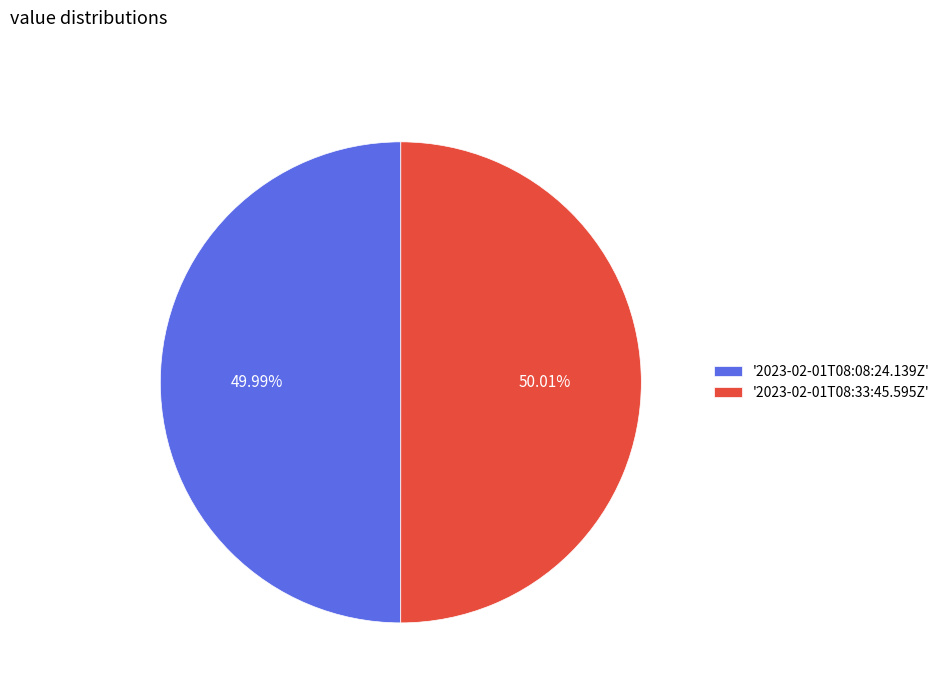

Approximately how many times larger is the value at '2023-02-01T08:08:24.139Z' compared to '2023-02-01T08:33:45.595Z'?

1.0